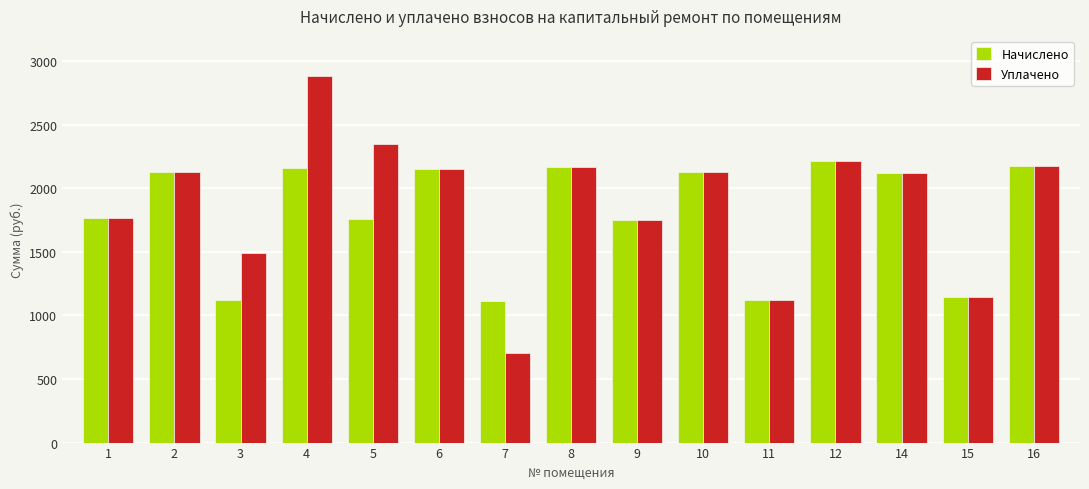

What is the highest value of the Начислено series?

2212.2